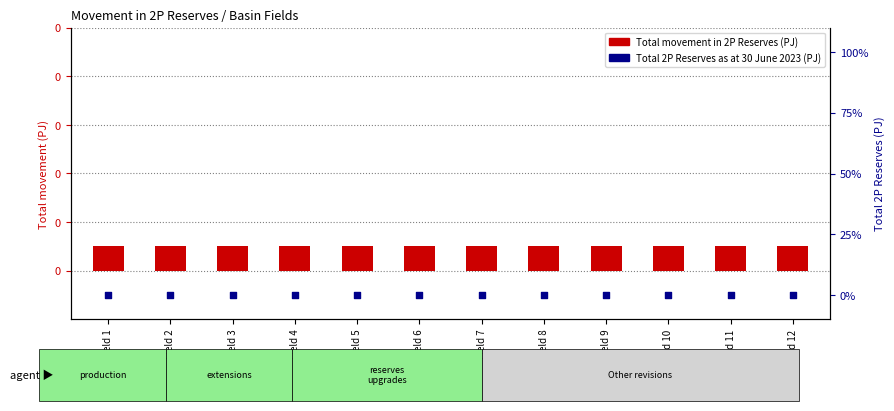

What is the total value across all series at Field 6?

0.1